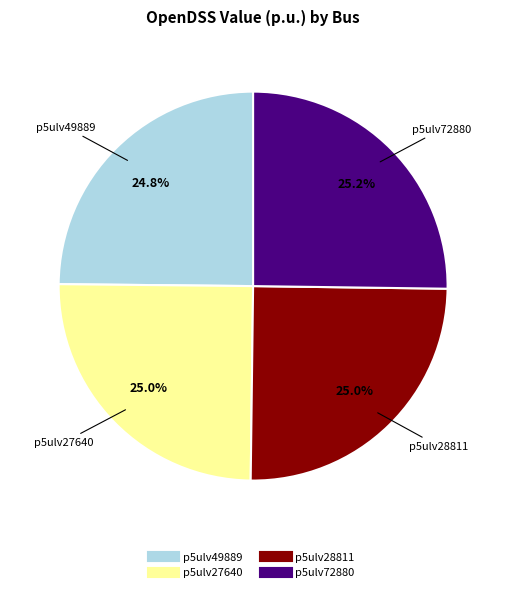

To the nearest percent, what percentage of the pie is p5ulv28811?

25%